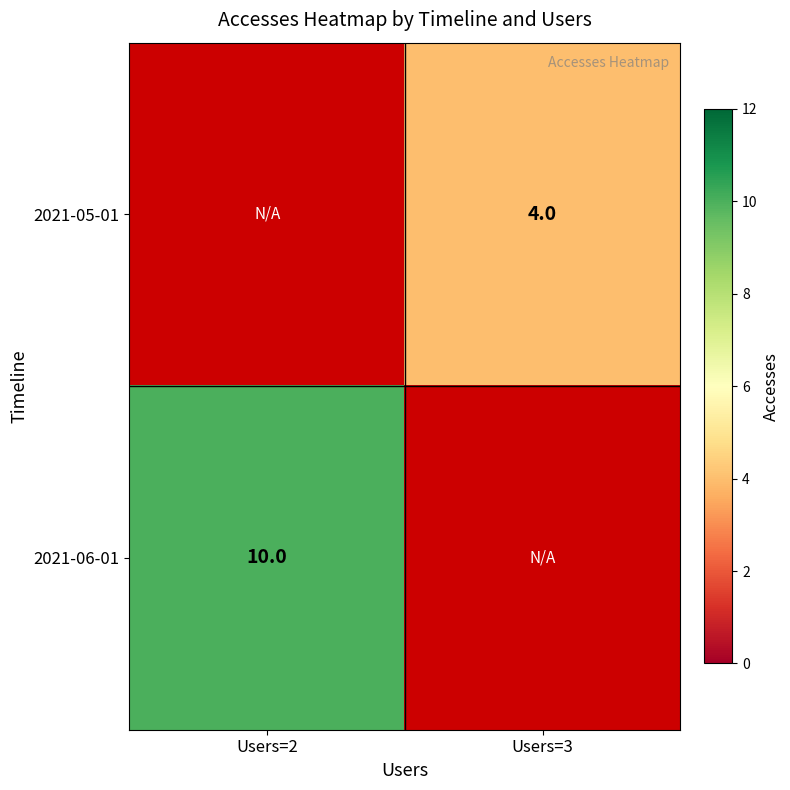

The value of 2021-06-01 at Users=2 is 4. True or false?

False